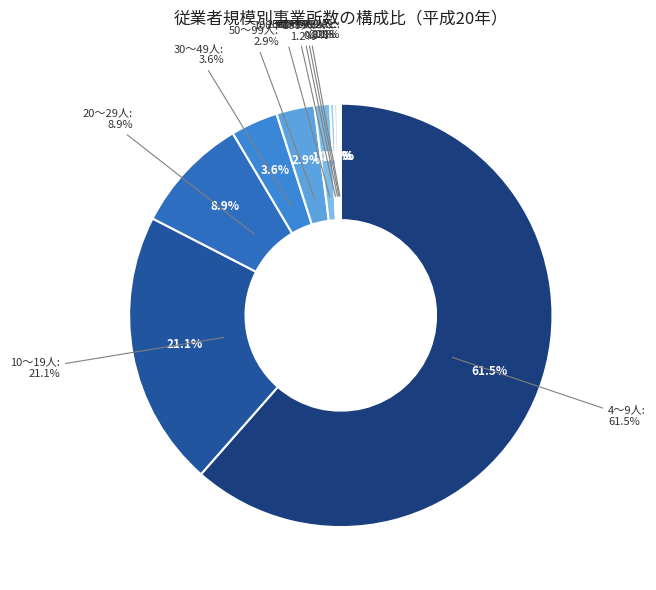

What percentage is NOT represented by 20～29人?

91.1%